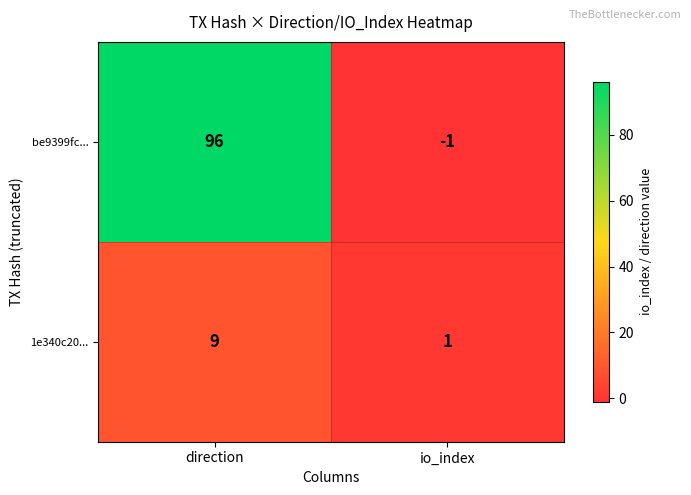

What is the spread (max minus min) of values at direction?

87